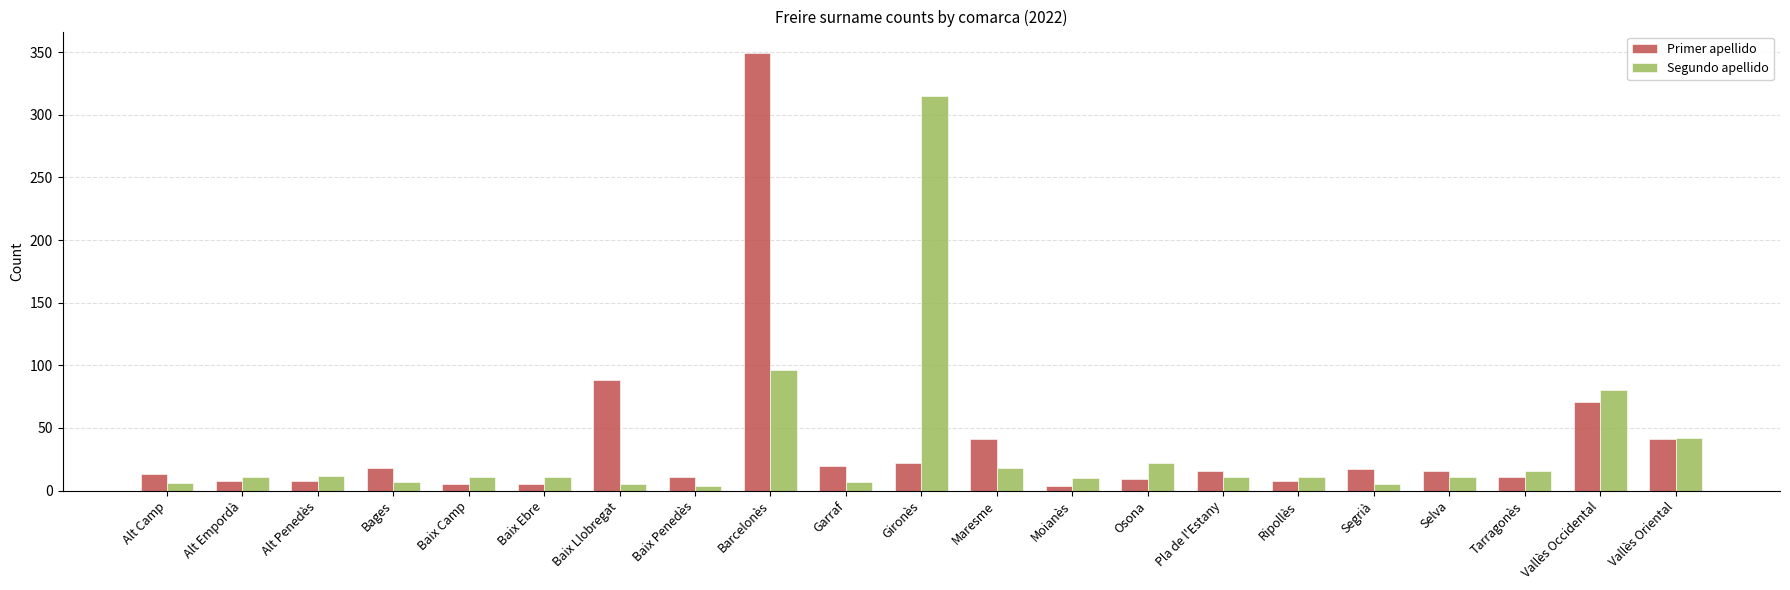

What is the total value across all series at Vallès Occidental?

151